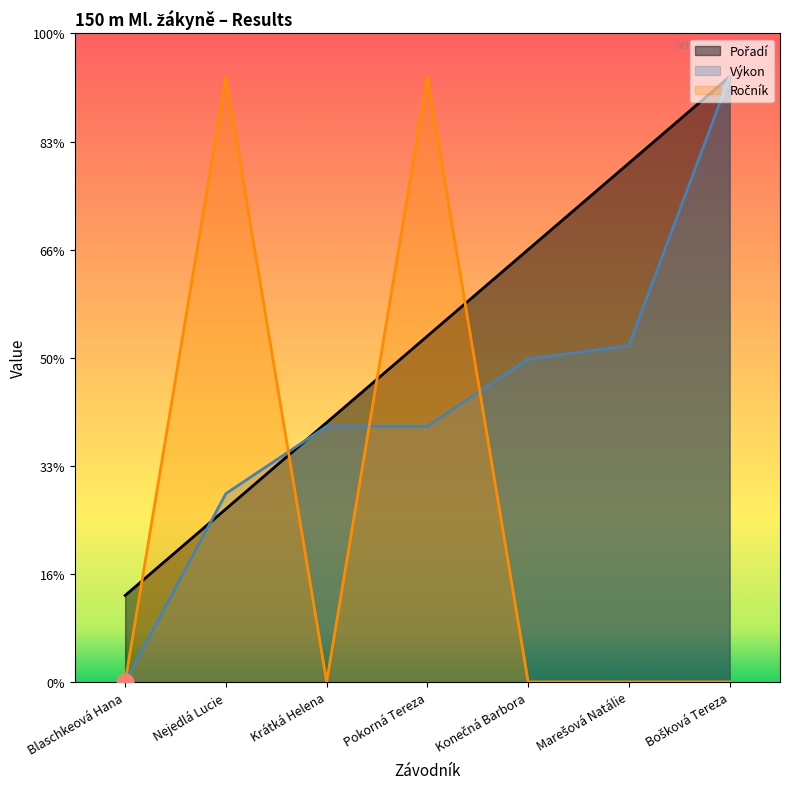

Where do Pořadí and Výkon first cross each other?

Blaschkeová Hana and Nejedlá Lucie